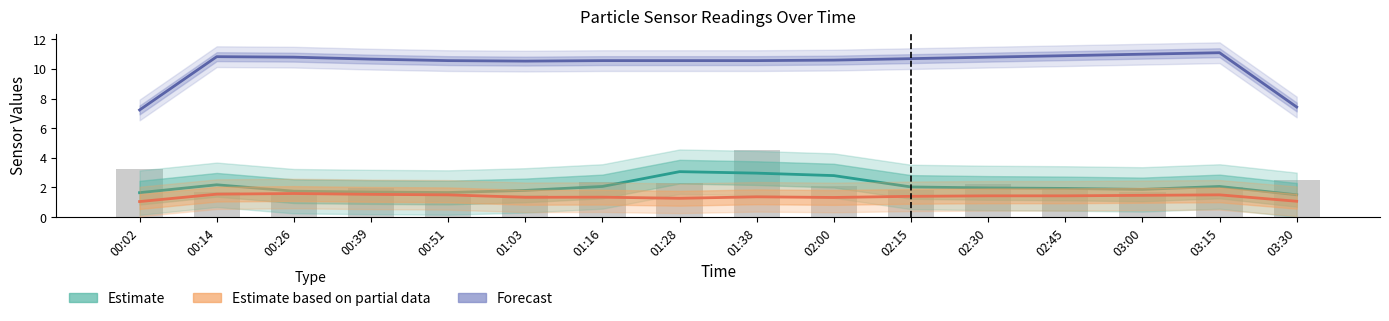

What is the smallest value displayed?

1.0